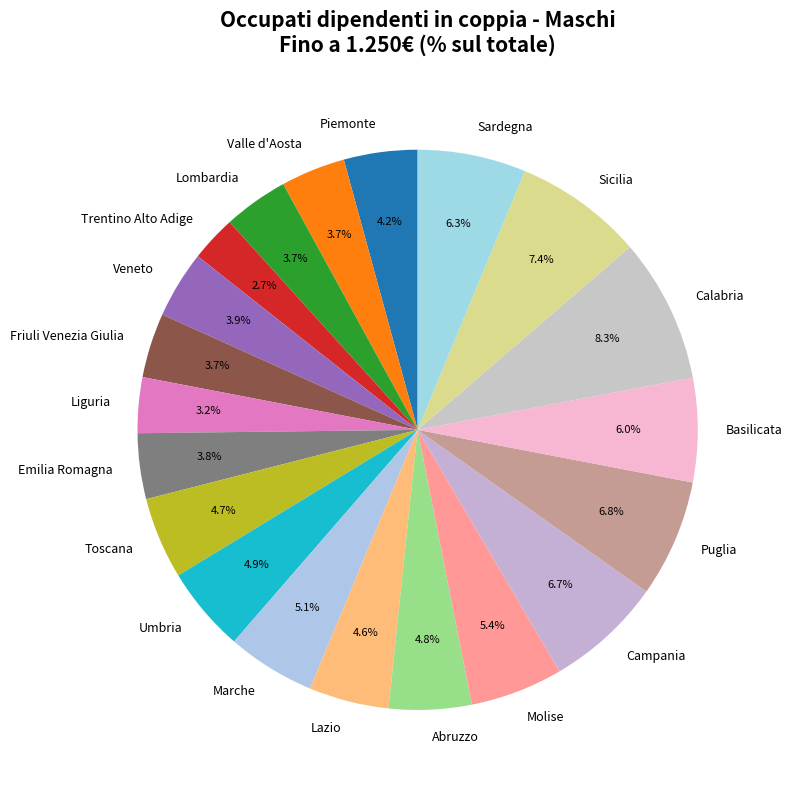

Which slice is the largest?

Calabria